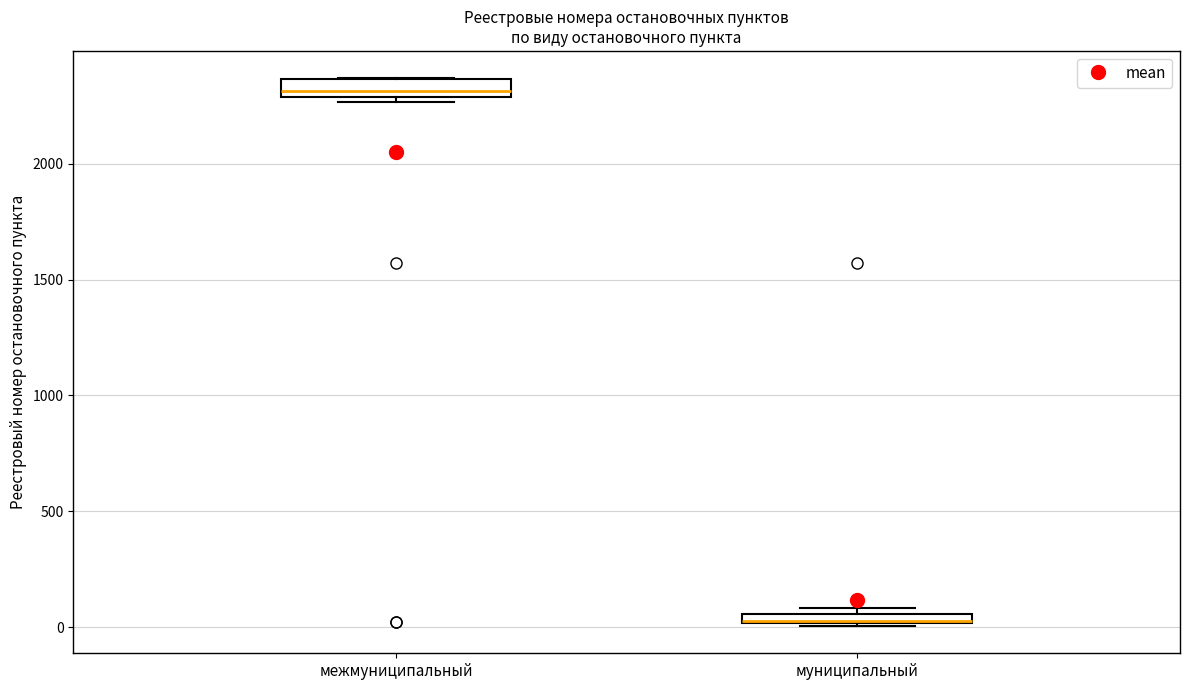

Where is the lower edge of the box for муниципальный on the y-axis? The values are not printed on the chart, so give them approximately, as read against the axis.

0